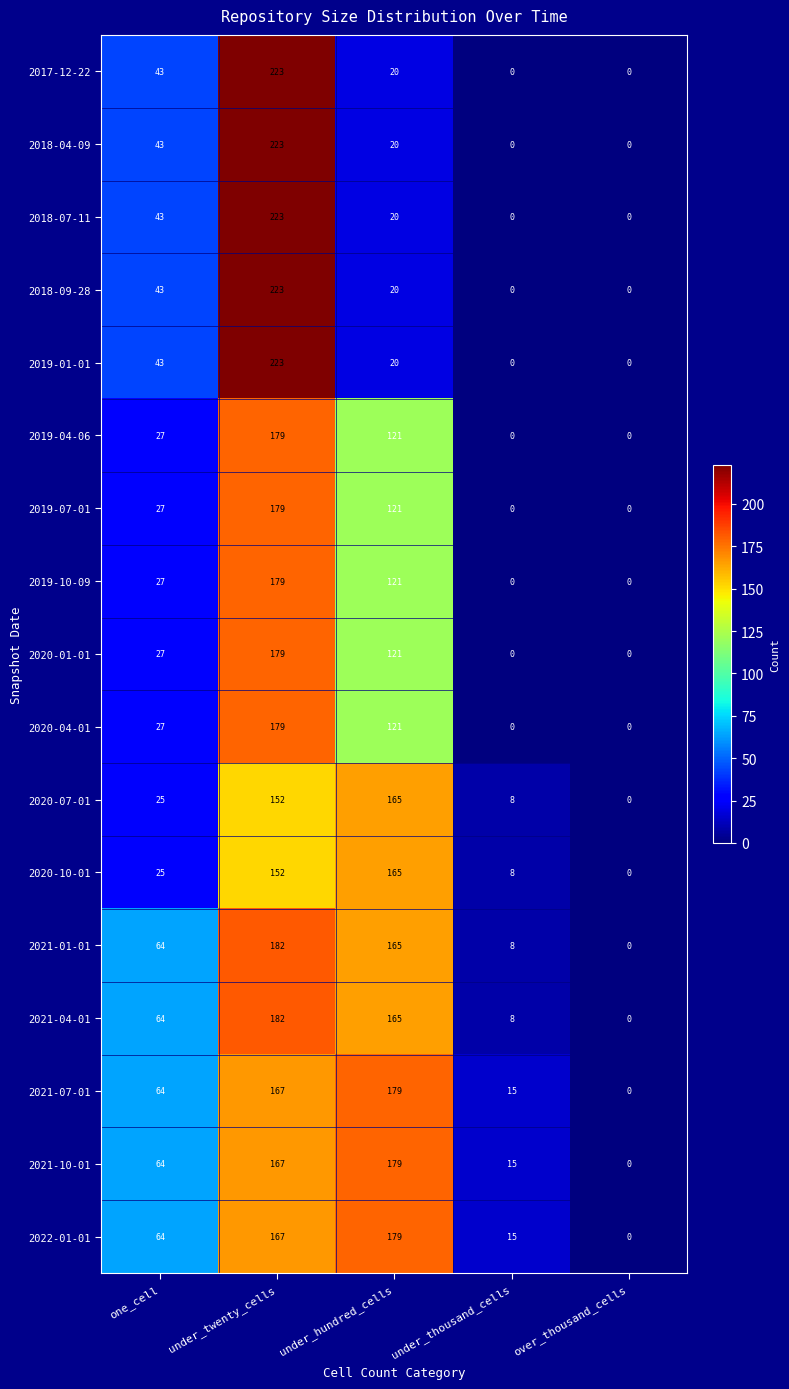

At which label is 2019-04-06 closest to 89?

under_hundred_cells